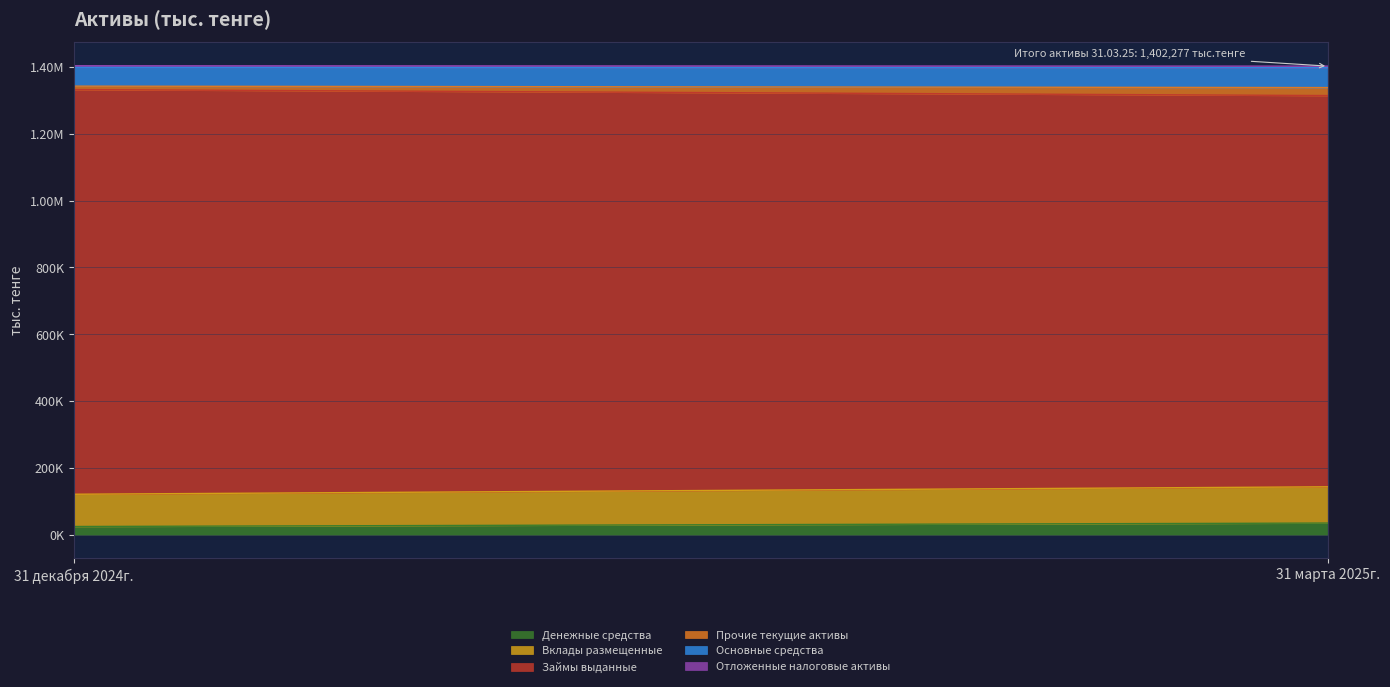

At which label does 31 марта 2025г. first exceed 59536?

Вклады размещенные